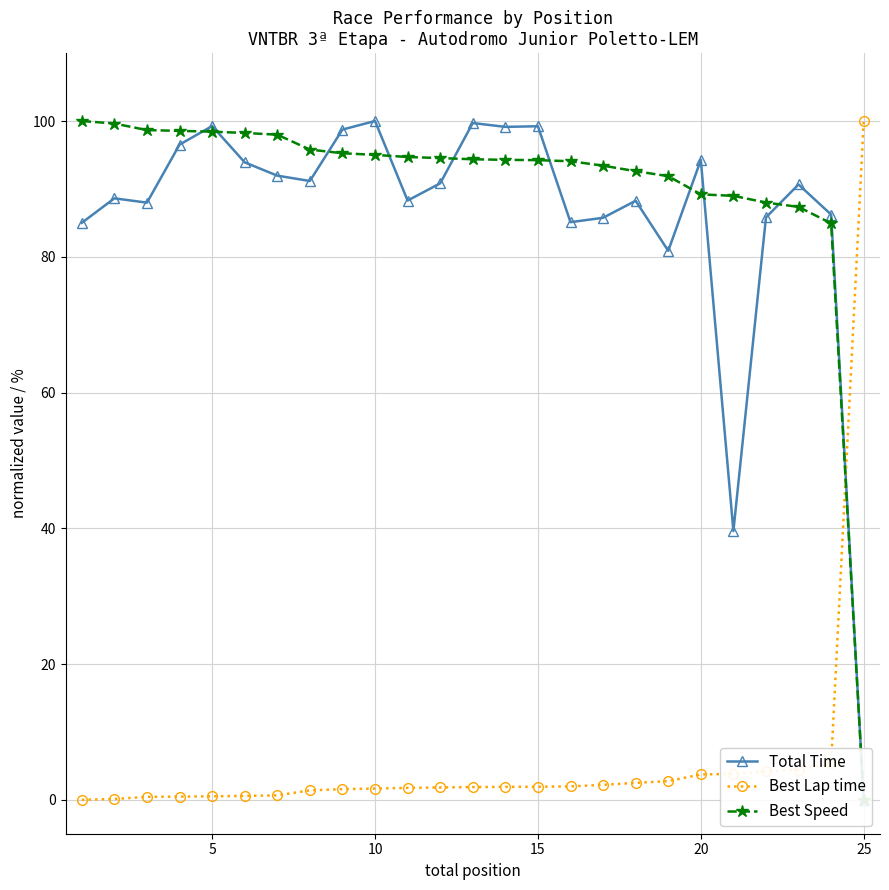

Which series has the widest spread of values?

Total Time